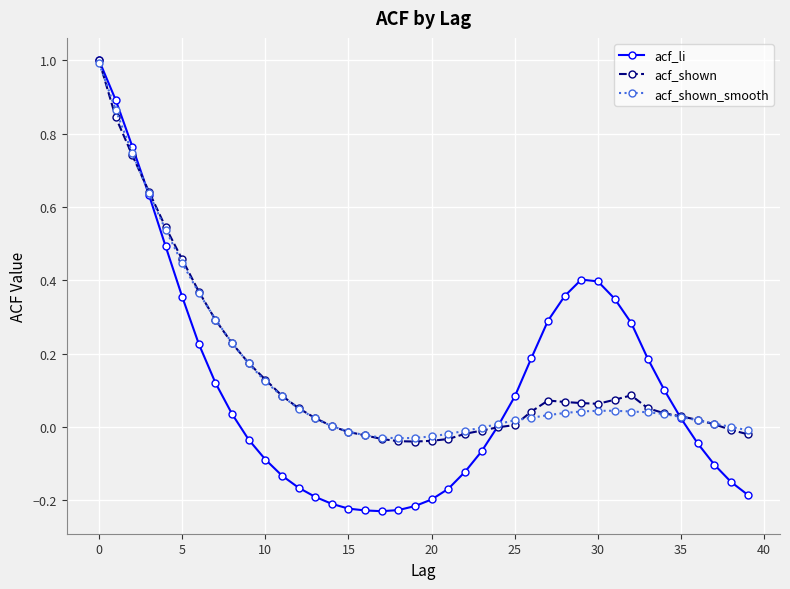

What is the maximum value shown in the chart?

1.0